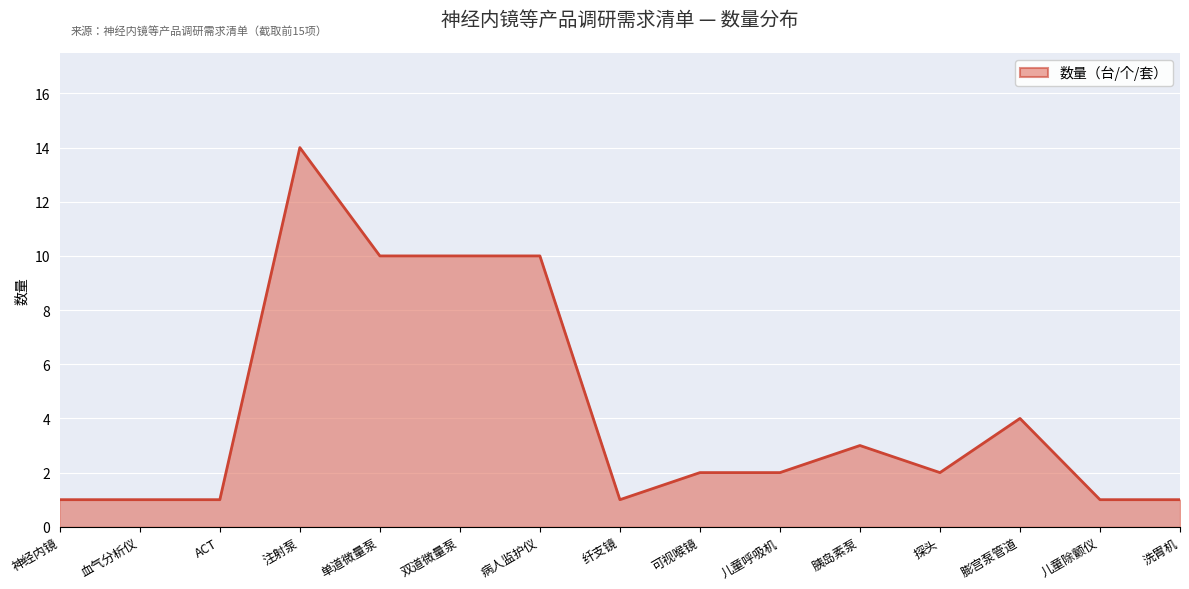

What is the change in value from 血气分析仪 to 注射泵?

+13